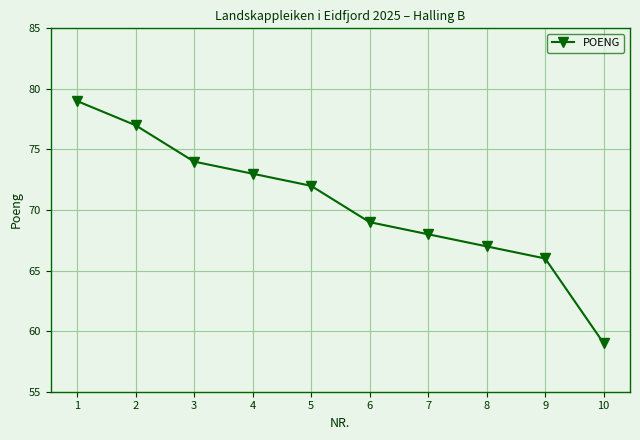

Which category has the highest value across all series?

1